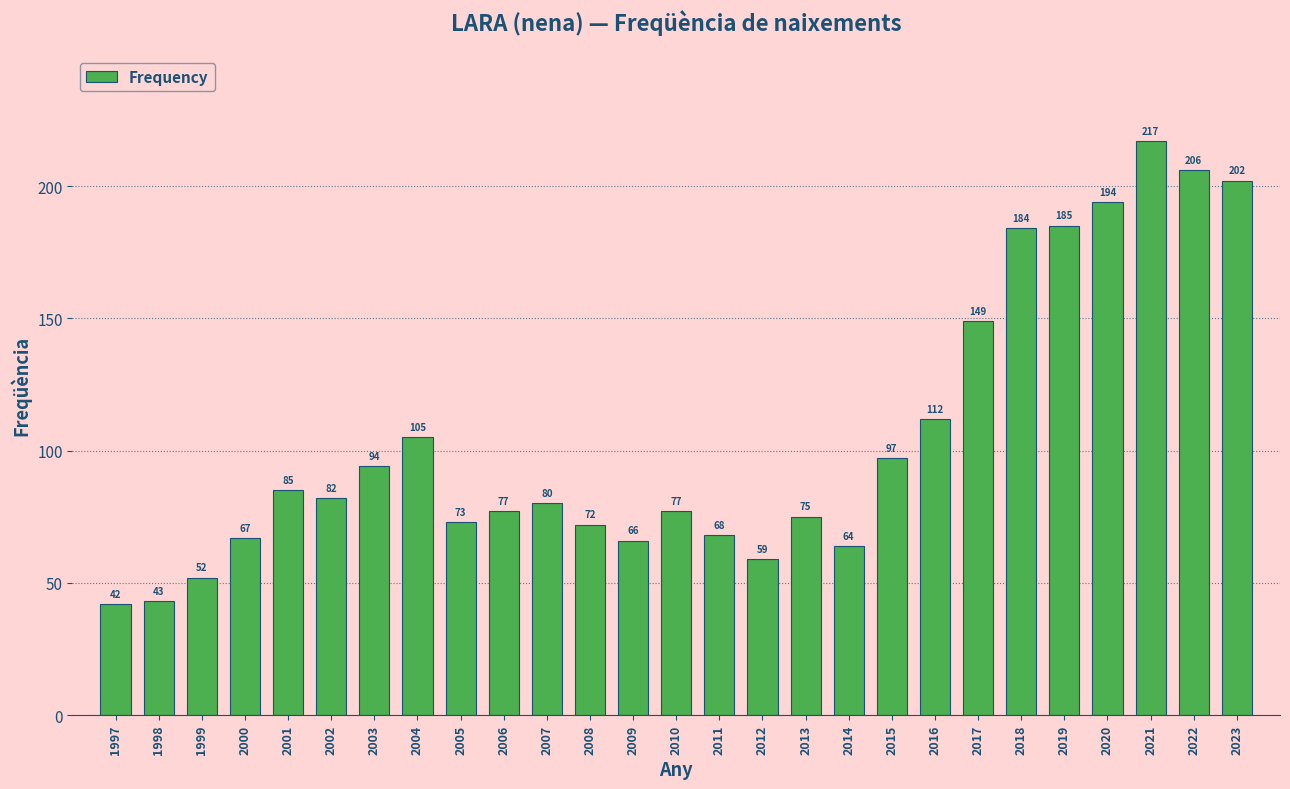

Reading right to left, transcribe all the data shown in this chart.

2023=202	2022=206	2021=217	2020=194	2019=185	2018=184	2017=149	2016=112	2015=97	2014=64	2013=75	2012=59	2011=68	2010=77	2009=66	2008=72	2007=80	2006=77	2005=73	2004=105	2003=94	2002=82	2001=85	2000=67	1999=52	1998=43	1997=42